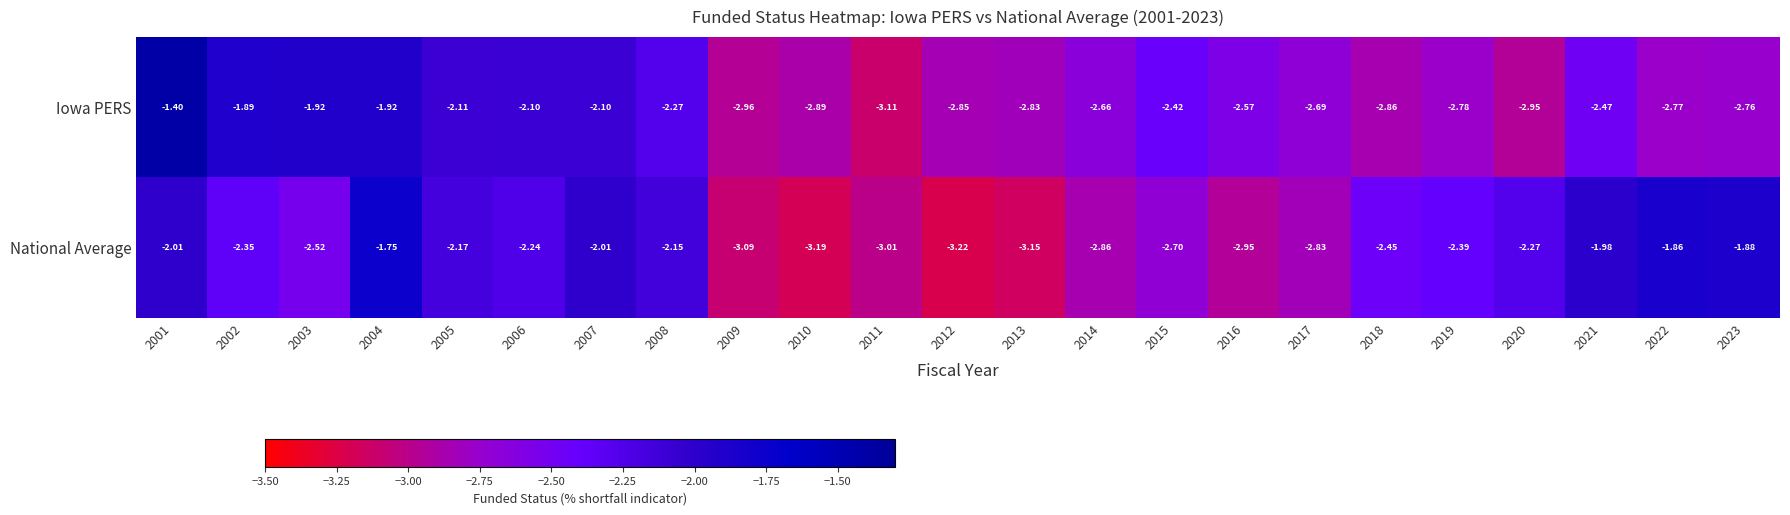

How many series are shown in this chart?

2